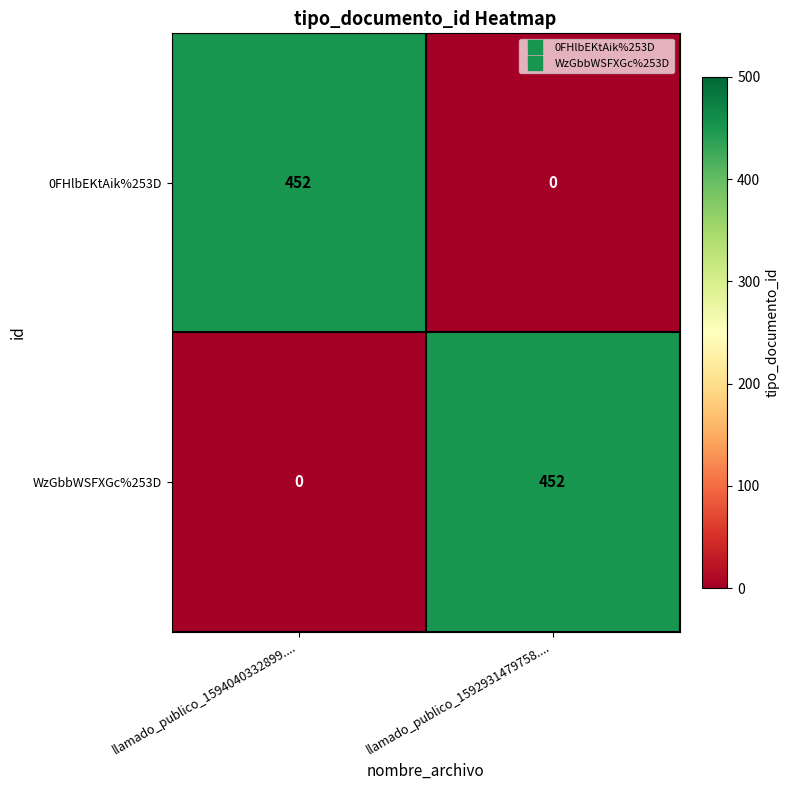

What is the spread (max minus min) of values at llamado_publico_1592931479758....?

452